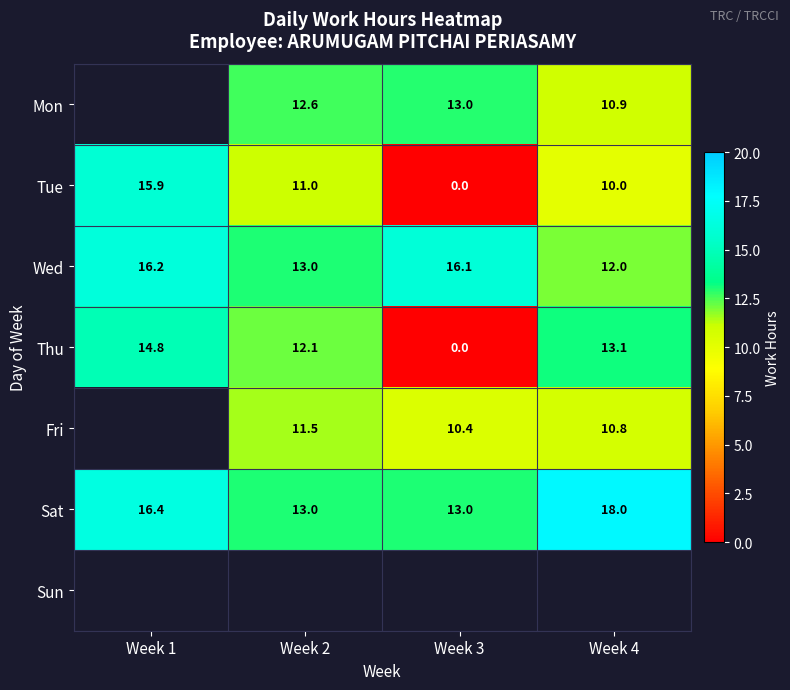

Is the value of Thu at Week 2 greater than the value of Sat at Week 2?

No